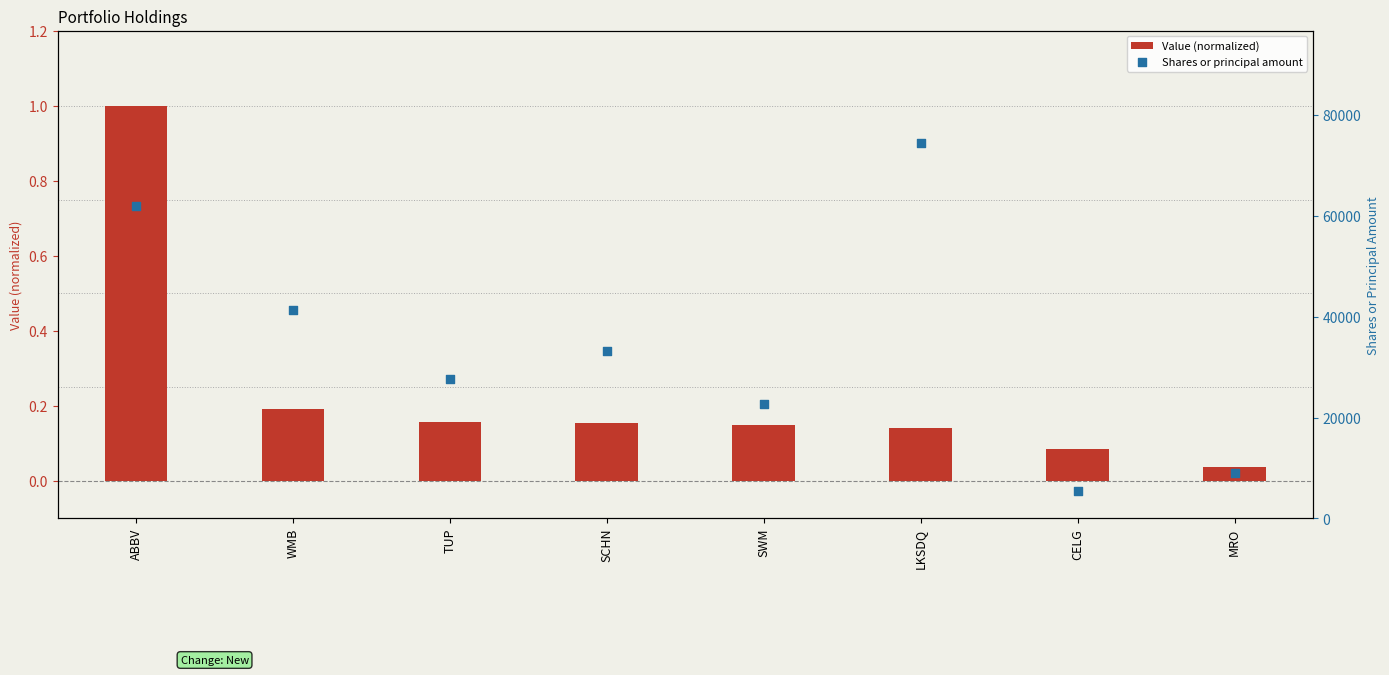

What is the total value across all series at SCHN?

33145.2